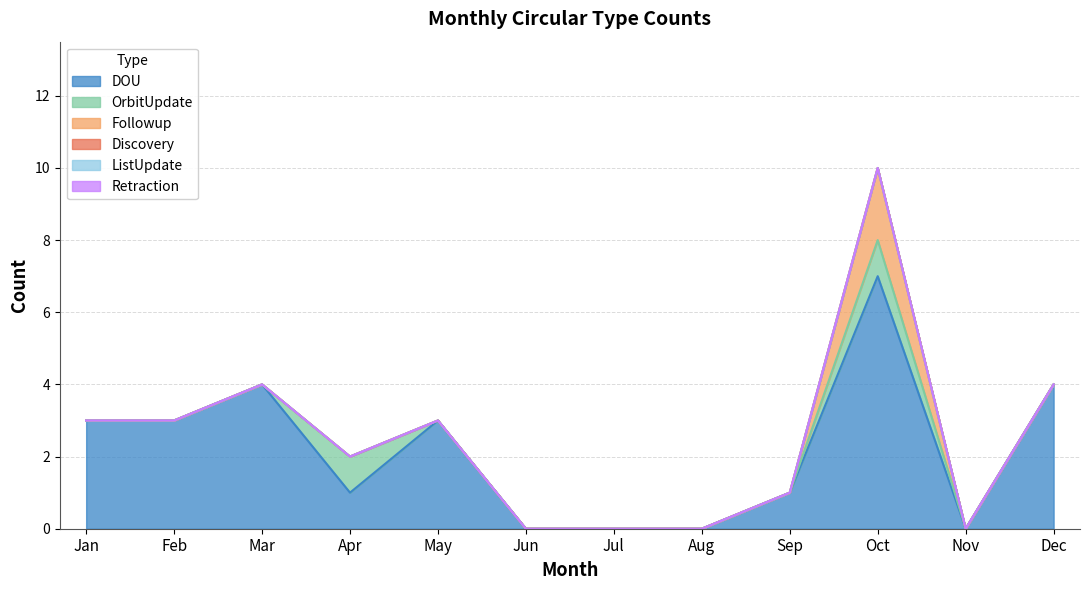

True or false: ListUpdate has more than 0 interior local peaks.

False